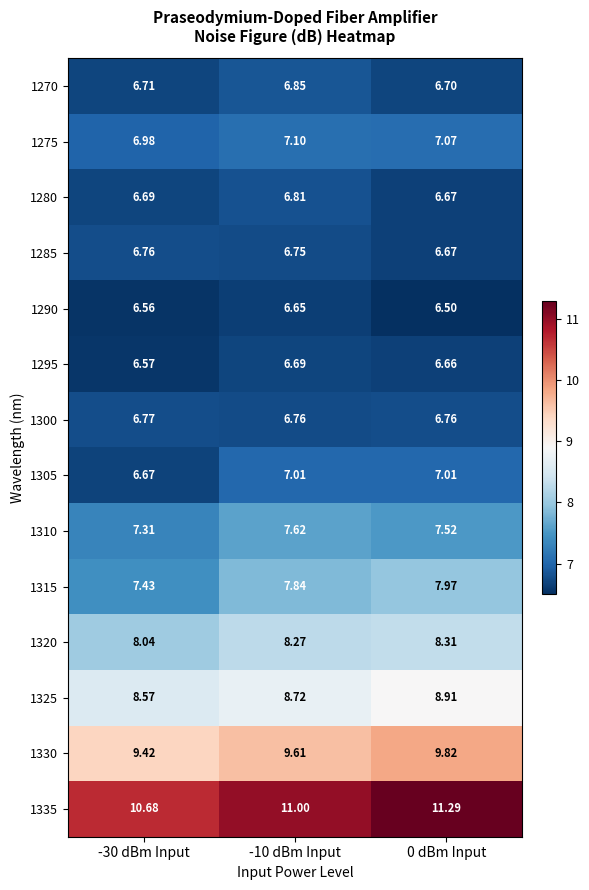

Is the value of 1310 at -10 dBm Input greater than the value of 1285 at 0 dBm Input?

Yes